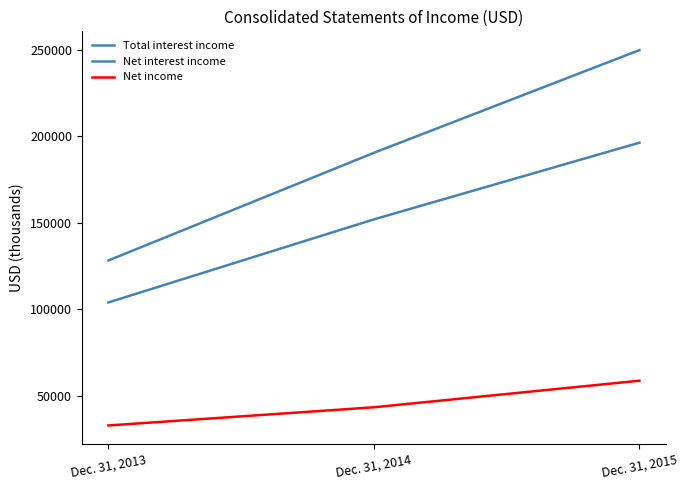

What is the difference between the highest and lowest values at Dec. 31, 2013?

95462